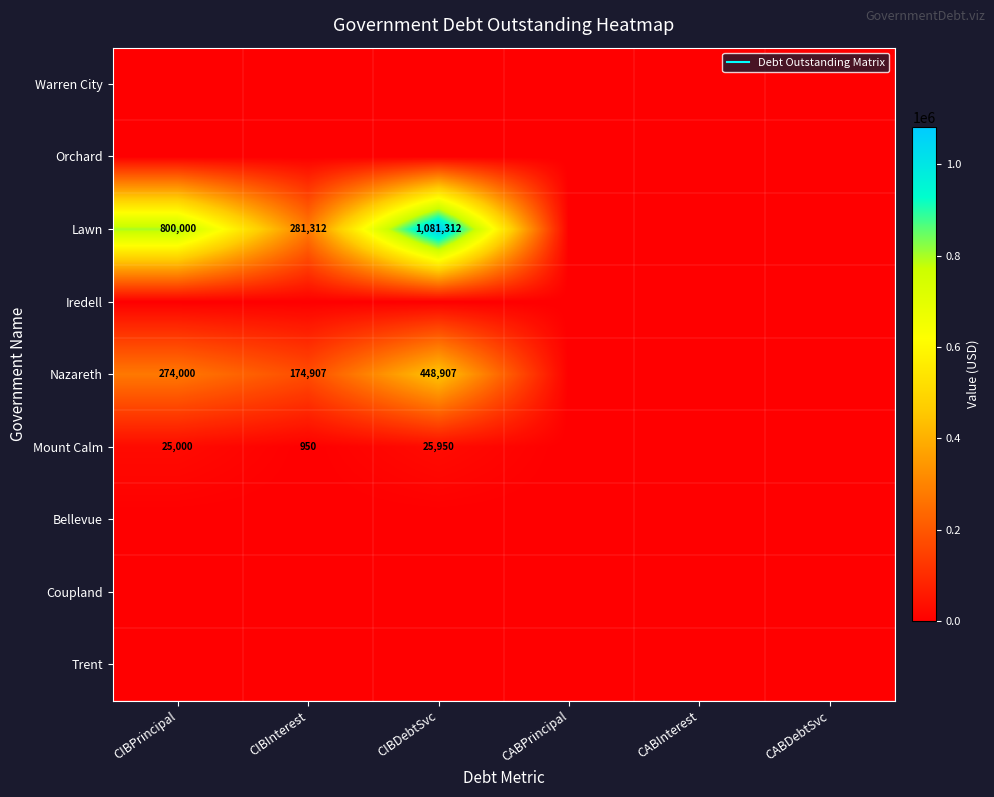

At which label does Nazareth first exceed 174907?

CIBPrincipal